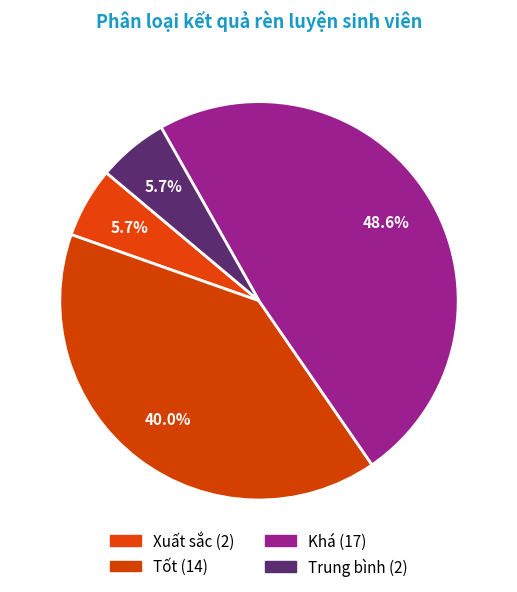

The Khá slice represents 55% of the pie. True or false?

False